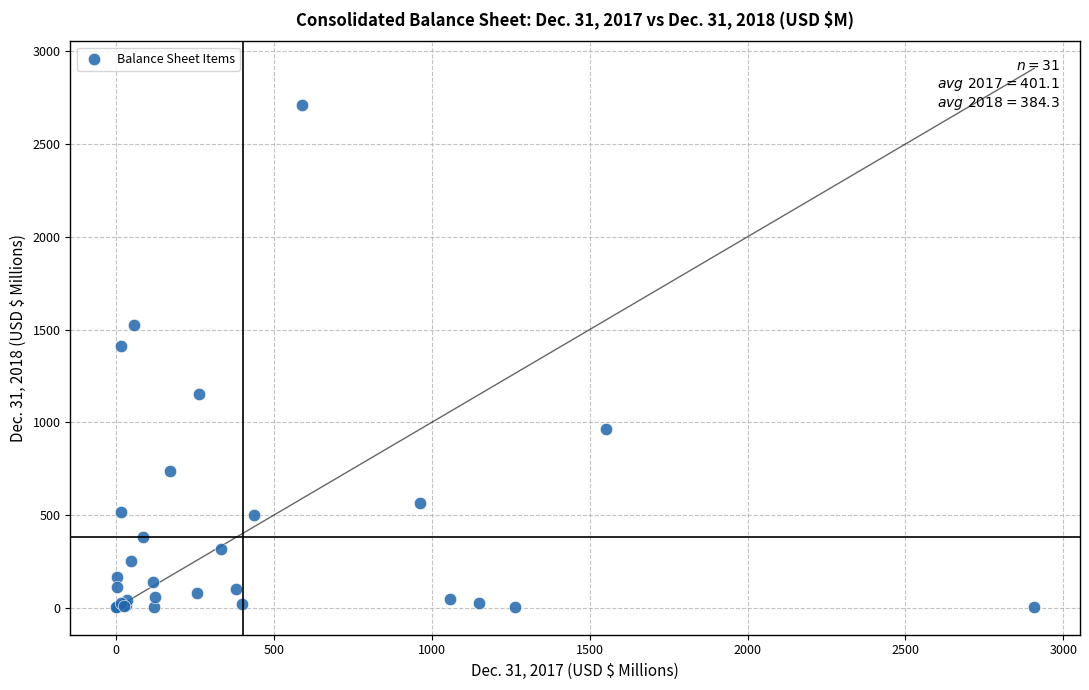

What Y value in the scatter plot is closest to 1356?

1408.8